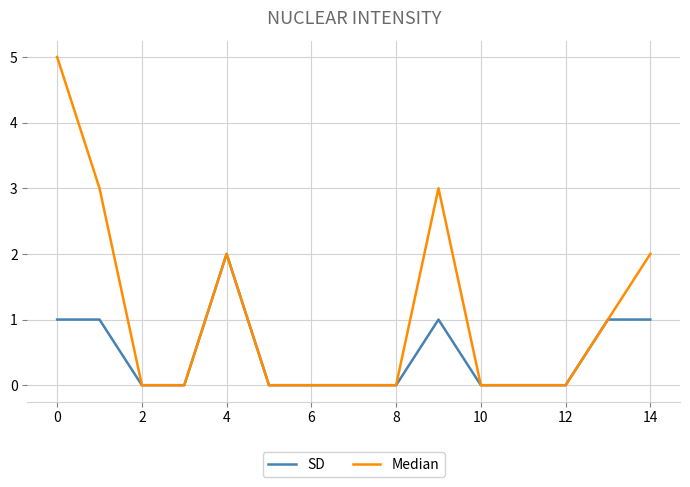

List the series in order of their overall mean, lowest first.

SD, Median